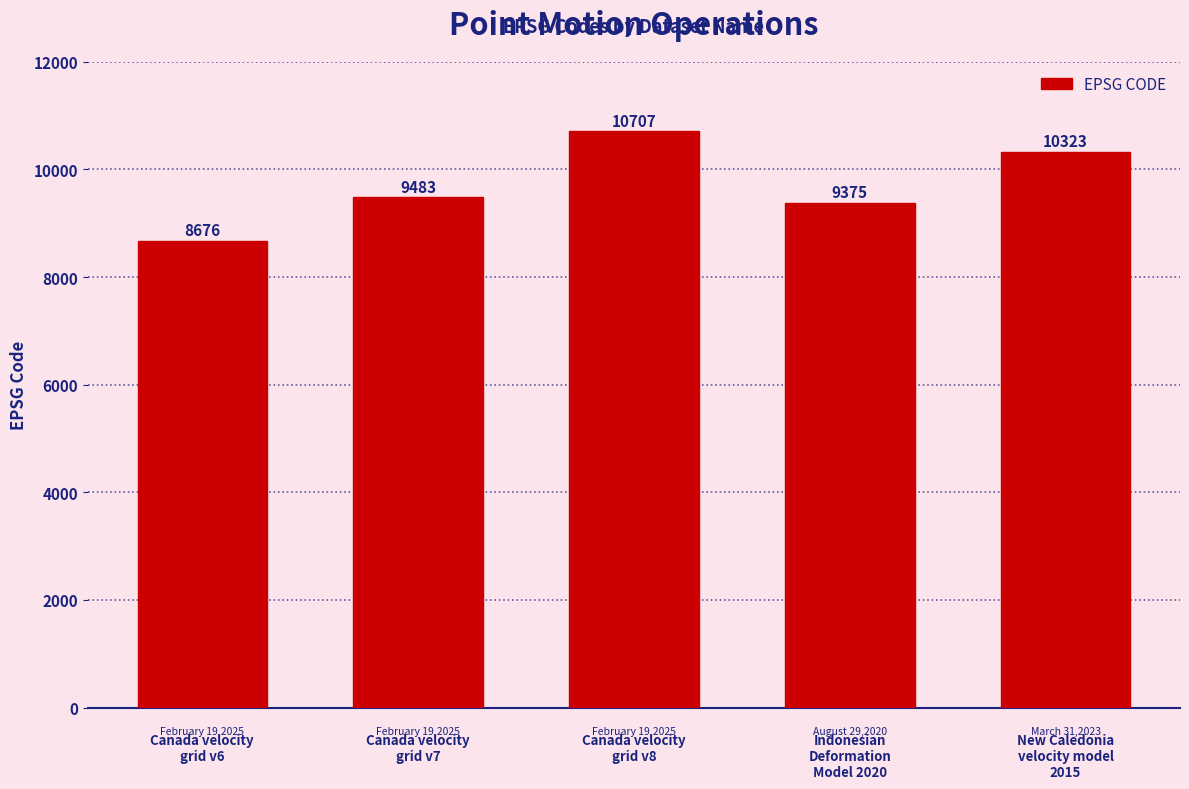

Which label corresponds to the largest value in the chart?

Canada velocity
grid v8